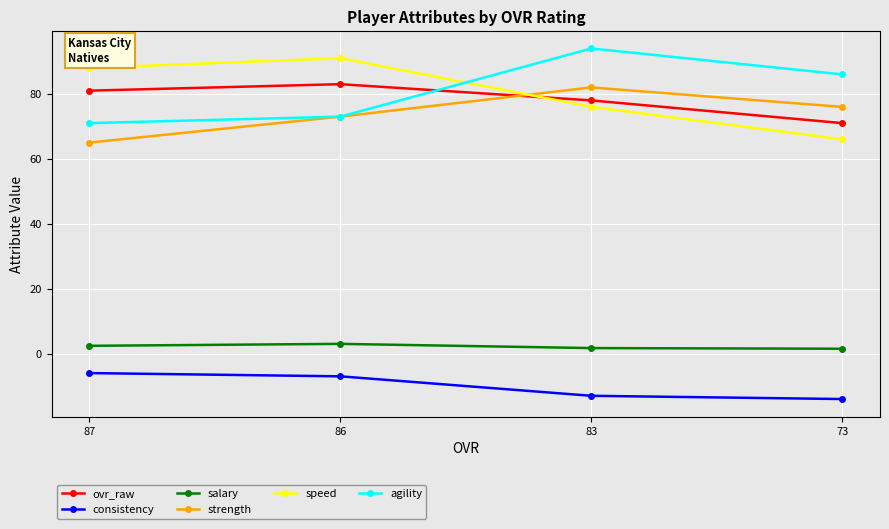

Rank the series by their maximum value, from highest to lowest.

agility, speed, ovr_raw, strength, salary, consistency